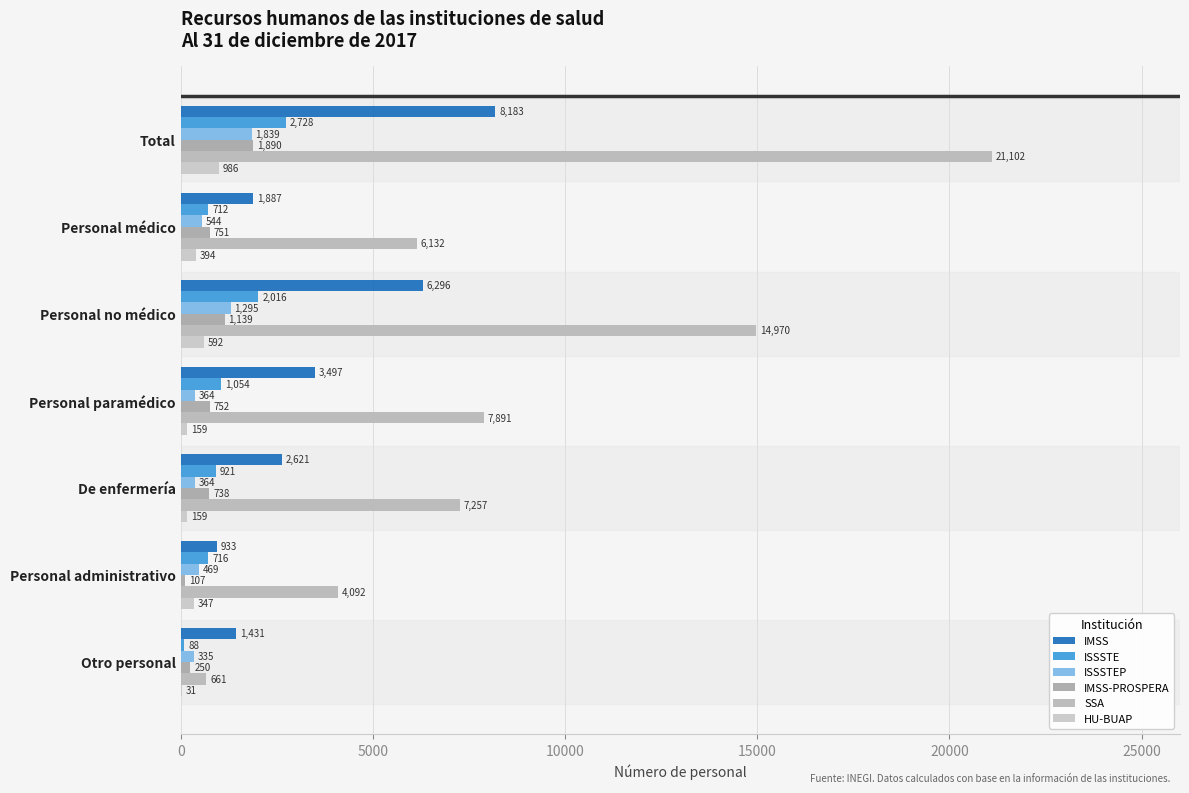

Which series has the largest total across all categories?

SSA